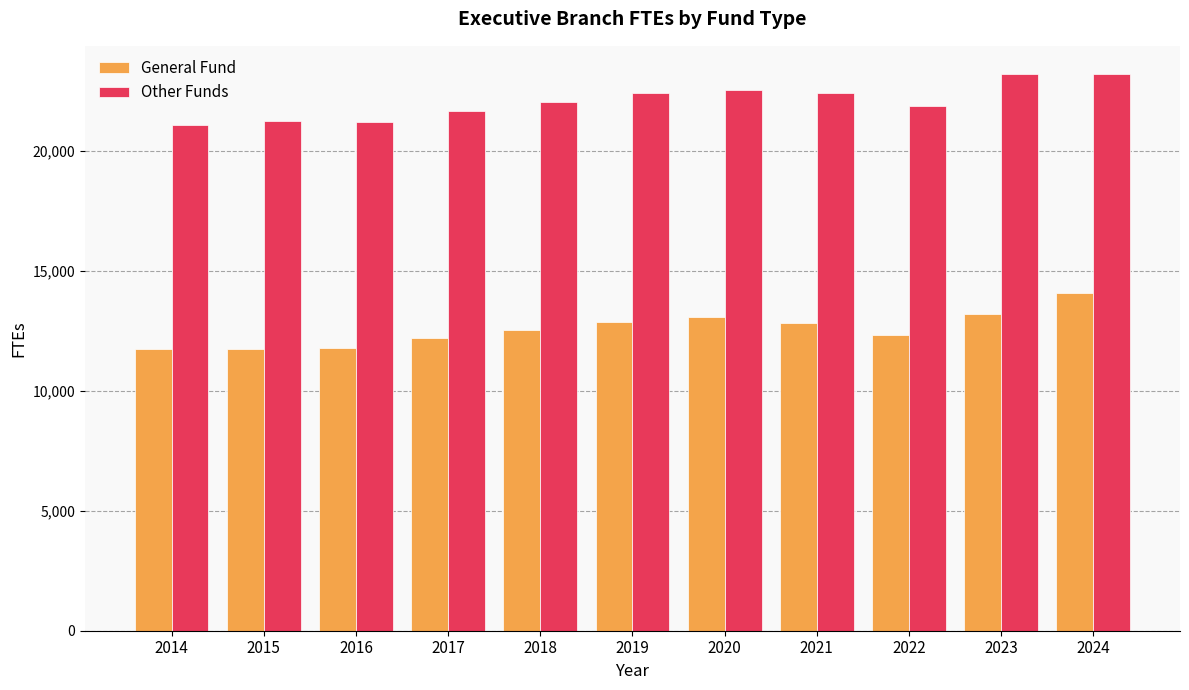

Is it true that General Fund equals 20243.1 at 2022?

False